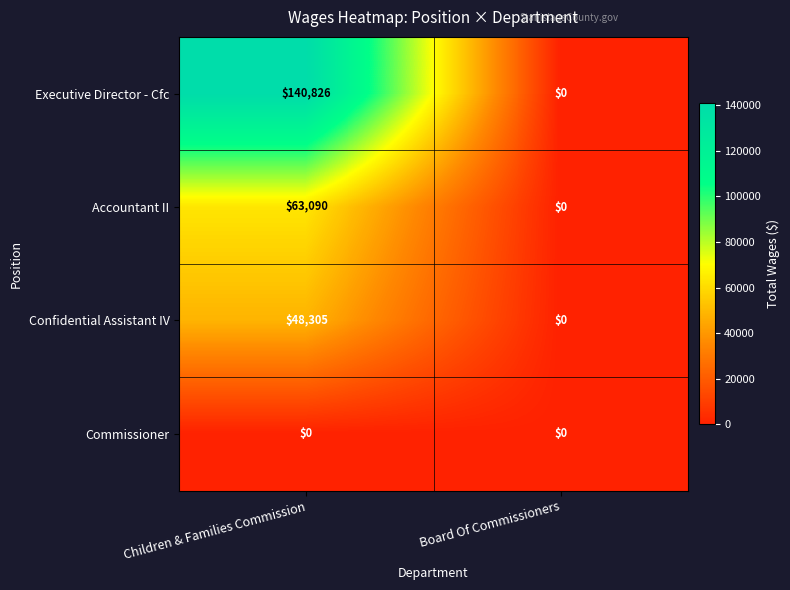

What is the sum of all Accountant II values?

63090